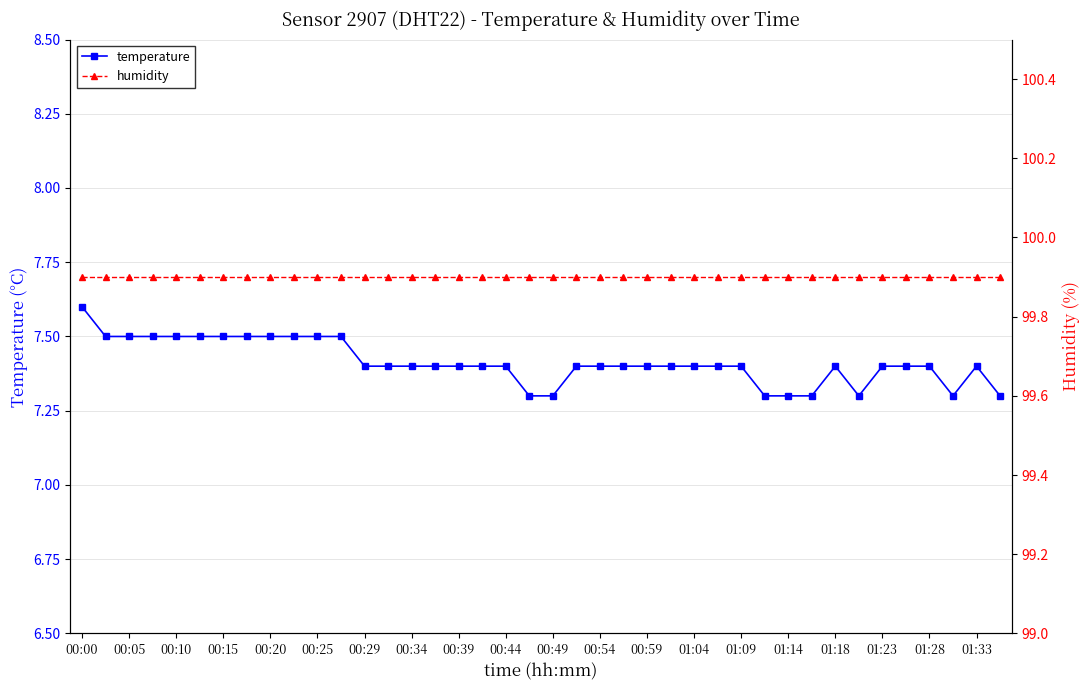

Rank the series by their average value, from lowest to highest.

temperature, humidity